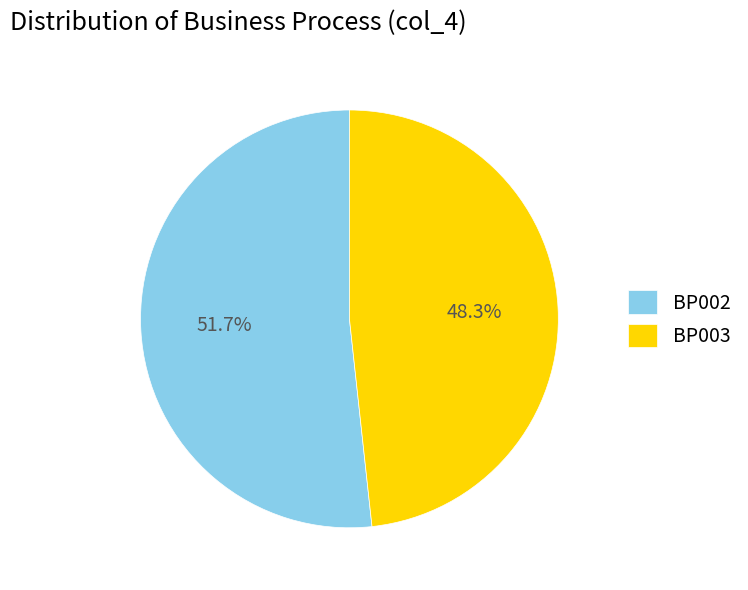

The BP002 slice represents 52% of the pie. True or false?

True